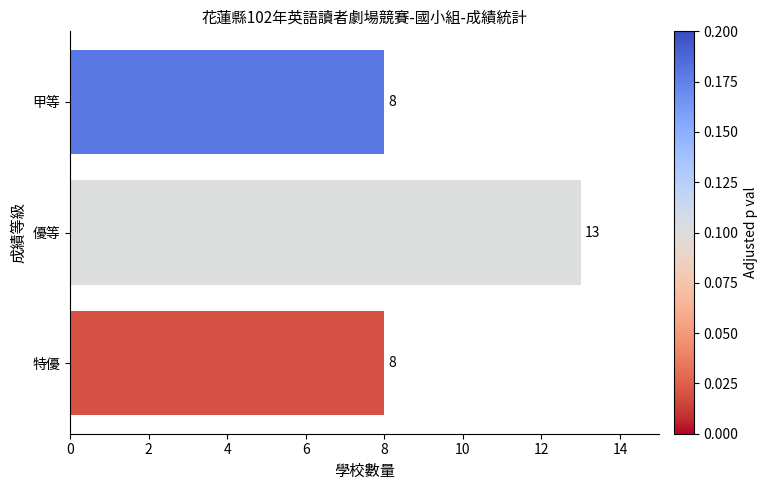

Reading bottom to top, what are all the values shown in this chart?

特優=8	優等=13	甲等=8